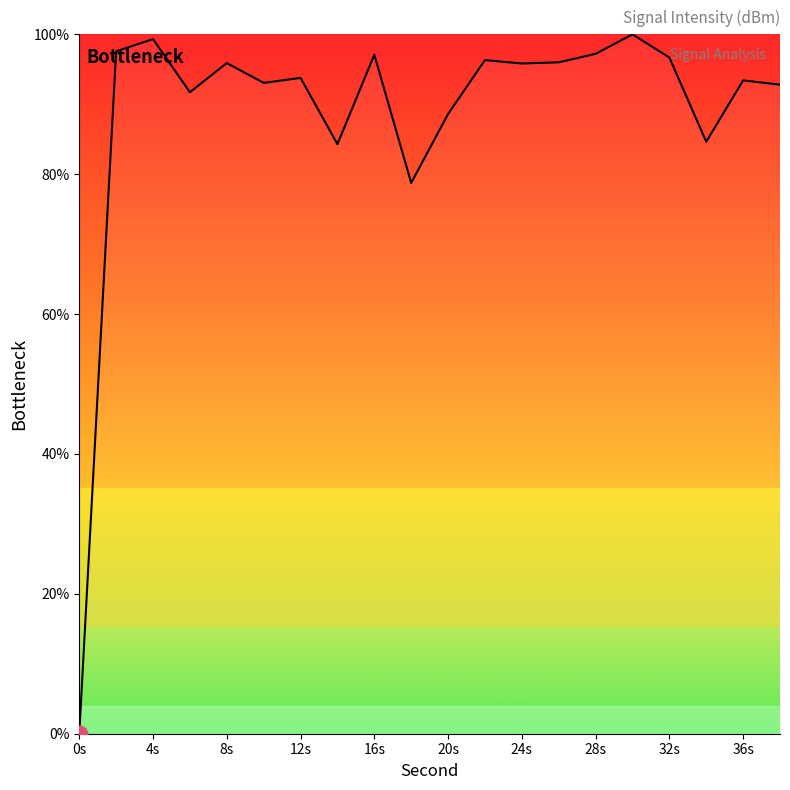

What is the maximum value shown in the chart?

100.0